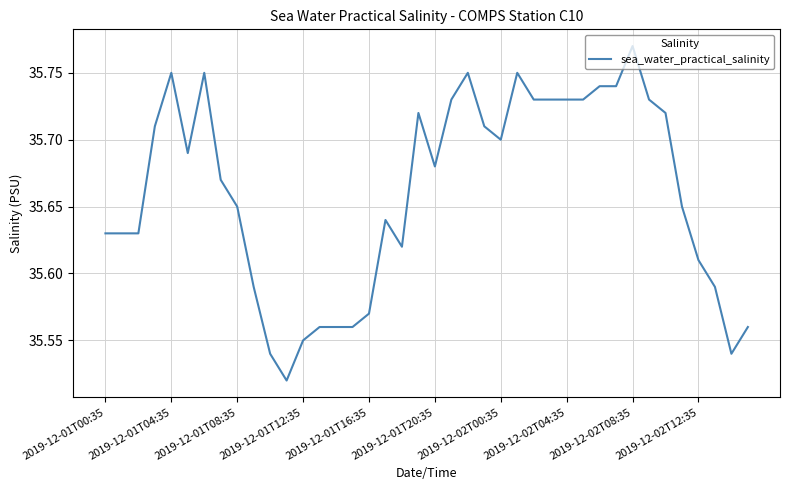

What is the maximum value shown in the chart?

35.8